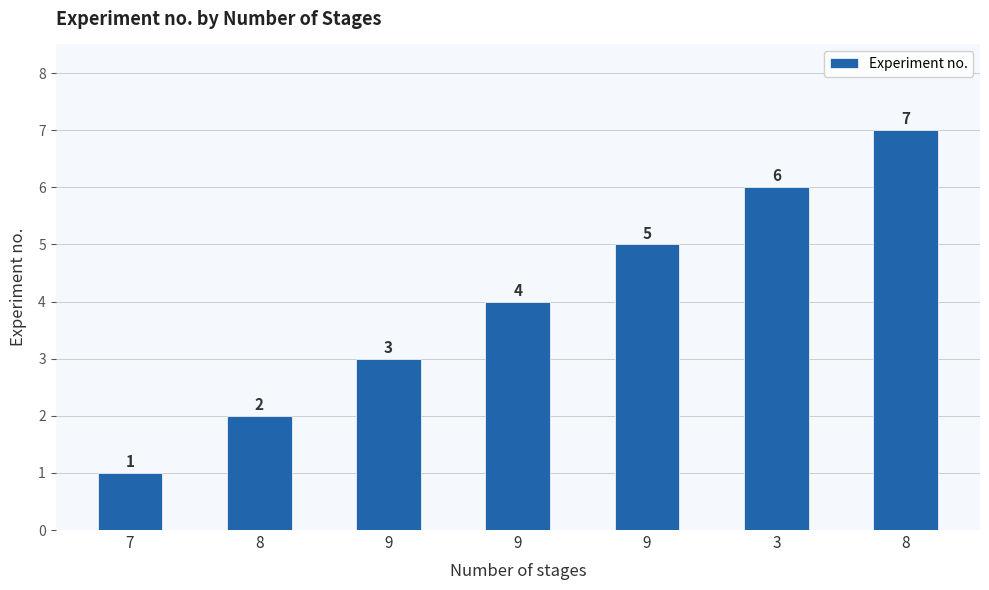

Reading left to right, transcribe all the data shown in this chart.

1	2	3	4	5	6	7